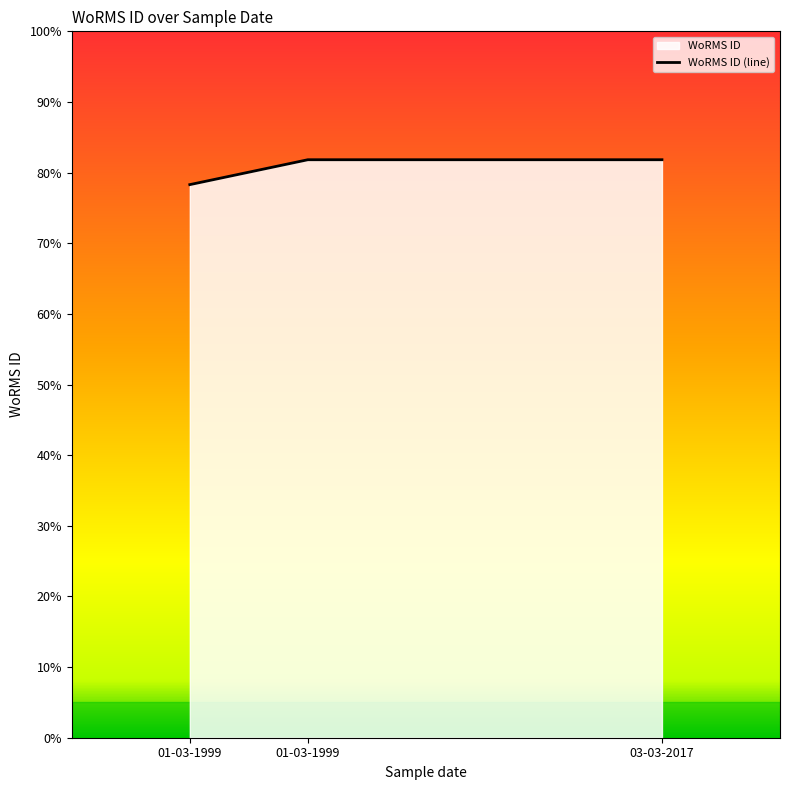

Rank the categories by value from lowest to highest.

01-03-1999, 01-03-1999, 03-03-2017